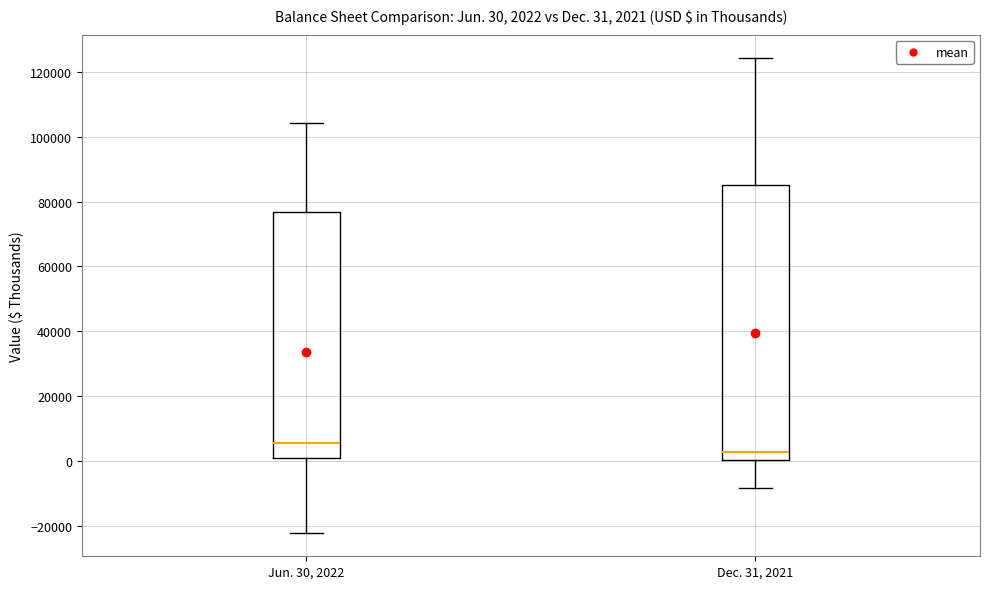

Which box is the tallest, from its lower edge to its upper edge?

Dec. 31, 2021